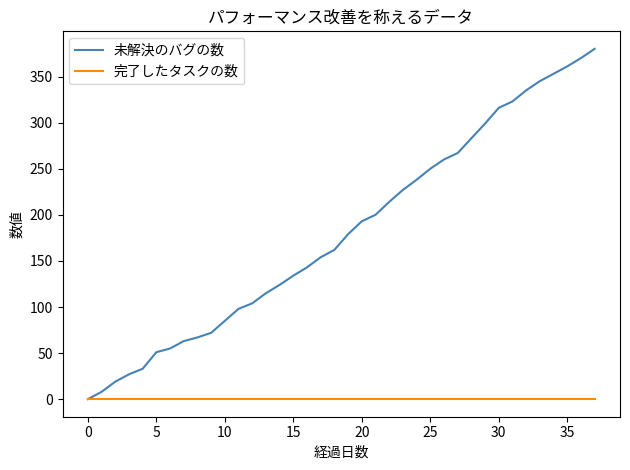

Which series has the largest total across all categories?

未解決のバグの数